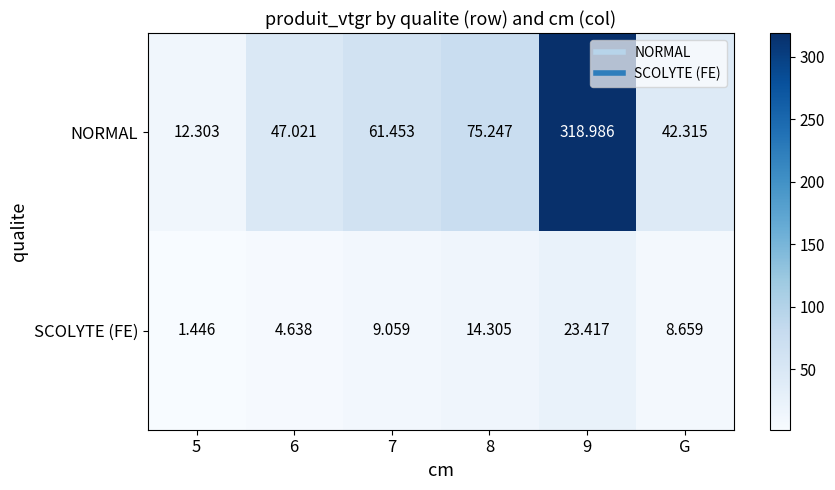

Which series has the largest total across all categories?

NORMAL